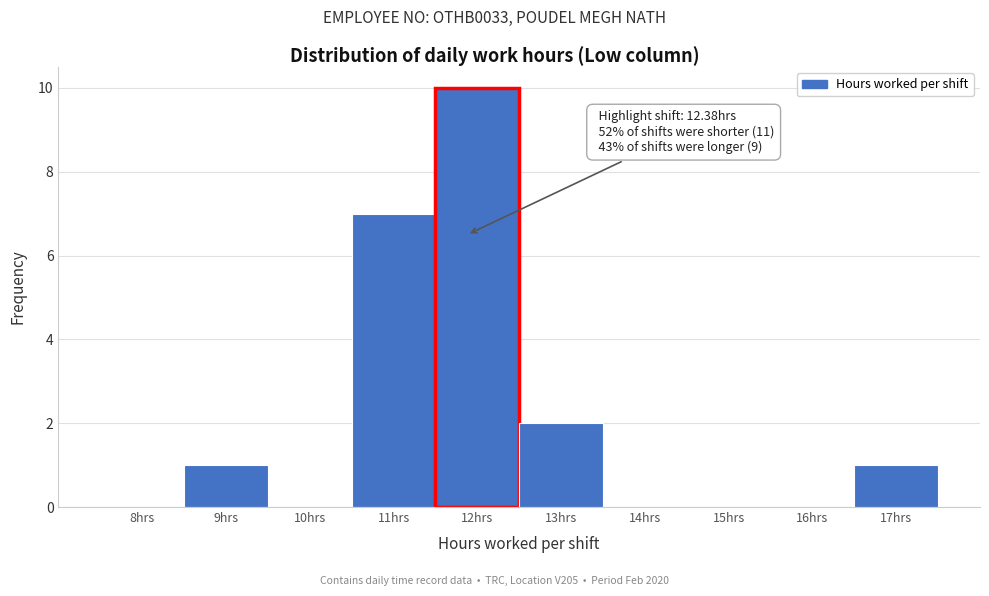

Reading right to left, extract all data points from this chart.

17hrs=1	16hrs=0	15hrs=0	14hrs=0	13hrs=2	12hrs=10	11hrs=7	10hrs=0	9hrs=1	8hrs=0